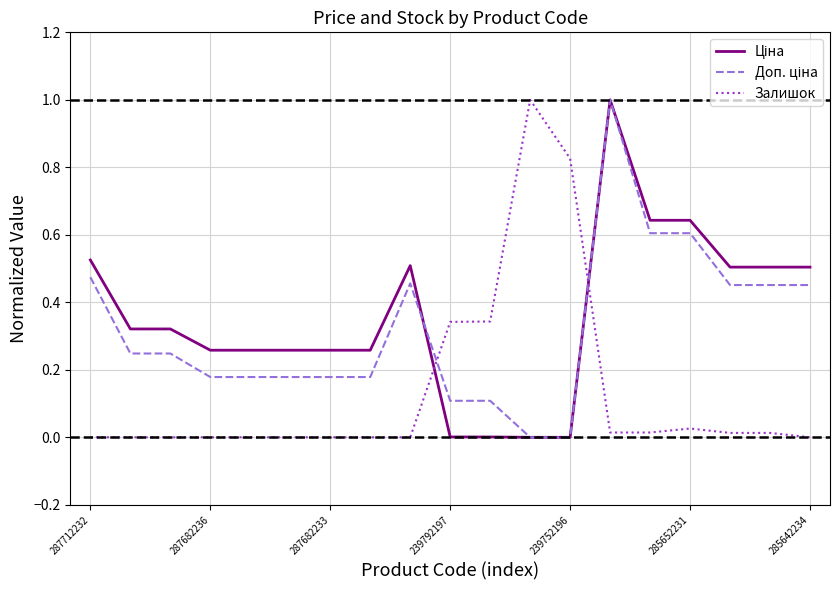

What is the highest value of the Залишок series?

1.0